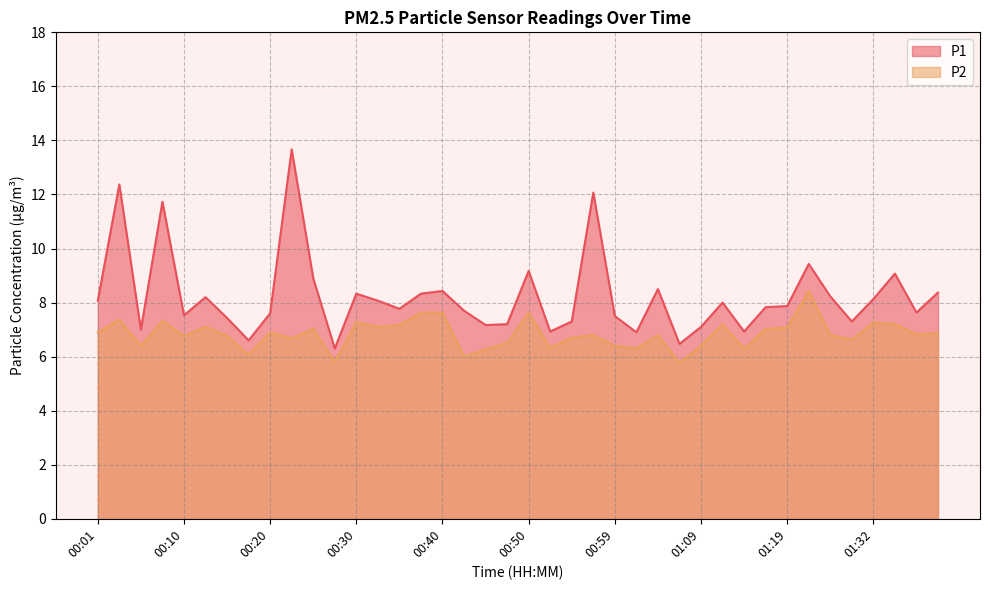

Reading left to right, extract all data points from this chart.

P1: 00:01=8.1	00:03=12.4	00:05=7.0	00:08=11.7	00:10=7.5	00:13=8.2	00:15=7.4	00:18=6.6	00:20=7.6	00:23=13.7	00:25=8.9	00:27=6.3	00:30=8.3	00:32=8.1	00:35=7.8	00:37=8.3	00:40=8.4	00:42=7.7	00:45=7.2	00:47=7.2	00:50=9.2	00:52=6.9	00:54=7.3	00:57=12.1	00:59=7.5	01:02=6.9	01:04=8.5	01:07=6.5	01:09=7.1	01:12=8.0	01:14=6.9	01:17=7.8	01:19=7.9	01:25=9.4	01:27=8.2	01:30=7.3	01:32=8.1	01:35=9.1	01:37=7.6	01:40=8.4
P2: 00:01=6.9	00:03=7.4	00:05=6.4	00:08=7.3	00:10=6.8	00:13=7.1	00:15=6.8	00:18=6.1	00:20=6.9	00:23=6.7	00:25=7.0	00:27=5.8	00:30=7.3	00:32=7.1	00:35=7.2	00:37=7.6	00:40=7.6	00:42=6.0	00:45=6.3	00:47=6.5	00:50=7.6	00:52=6.3	00:54=6.7	00:57=6.8	00:59=6.4	01:02=6.3	01:04=6.8	01:07=5.8	01:09=6.4	01:12=7.2	01:14=6.3	01:17=7.0	01:19=7.1	01:25=8.4	01:27=6.8	01:30=6.6	01:32=7.3	01:35=7.2	01:37=6.8	01:40=6.9